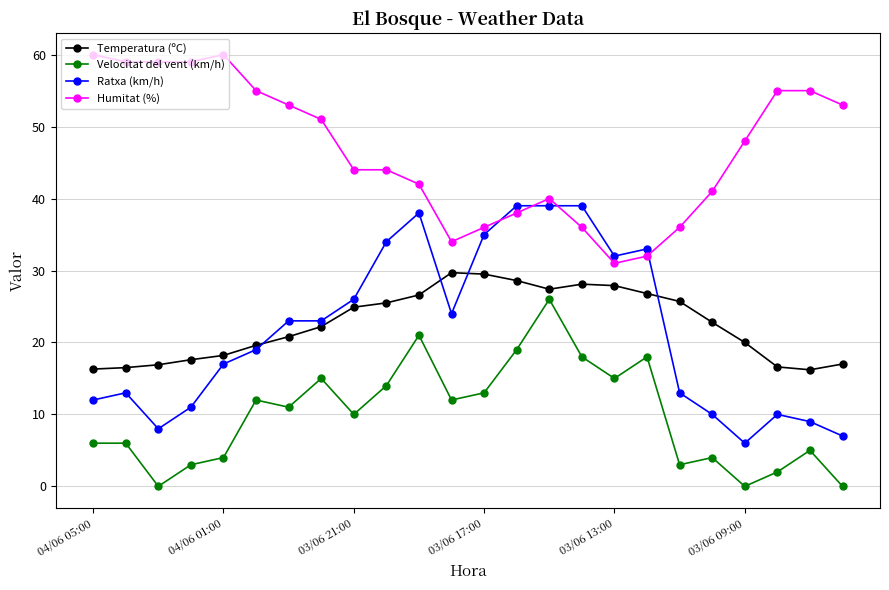

What are all the series names shown in the legend?

Temperatura (ºC), Velocitat del vent (km/h), Ratxa (km/h), Humitat (%)